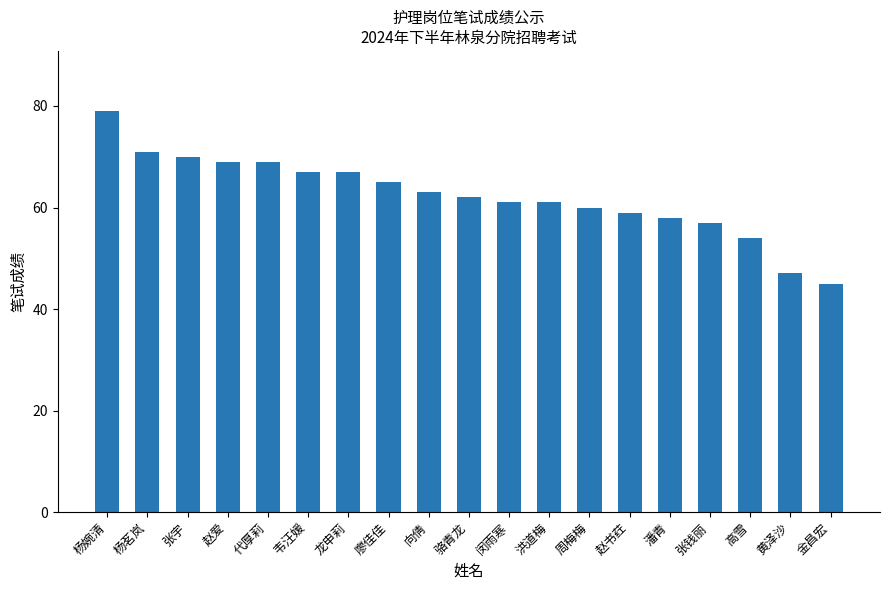

Approximately how many times larger is the value at 向倩 compared to 杨婉清?

0.8